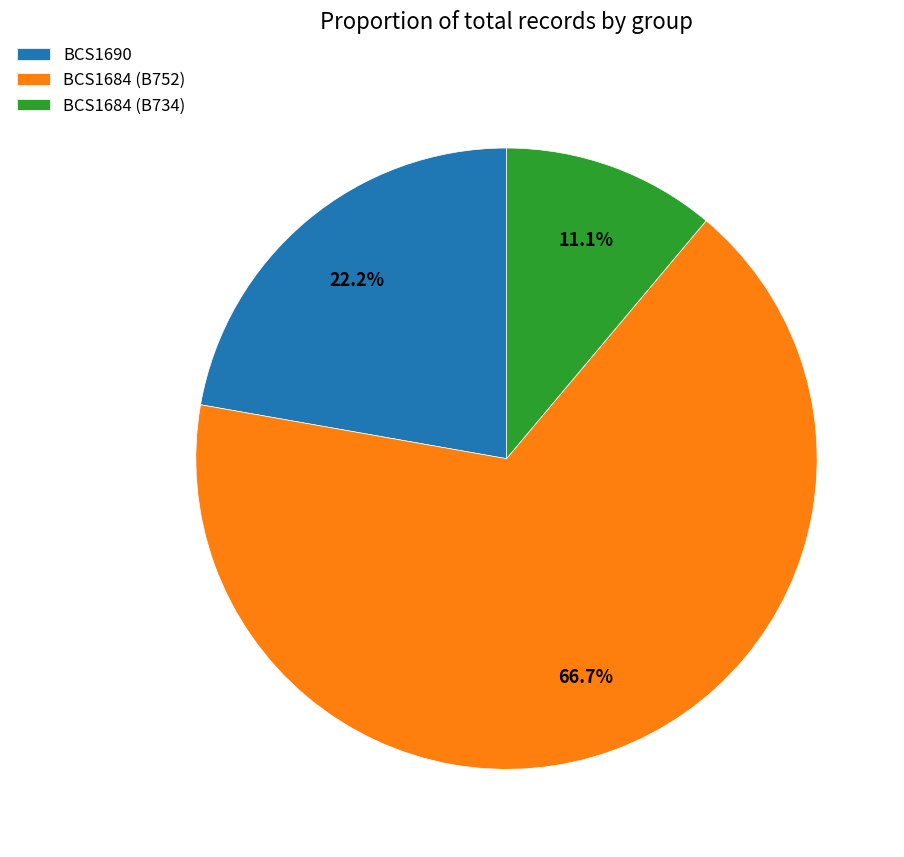

Is the sum of BCS1684 (B752) and BCS1690 greater than half?

Yes